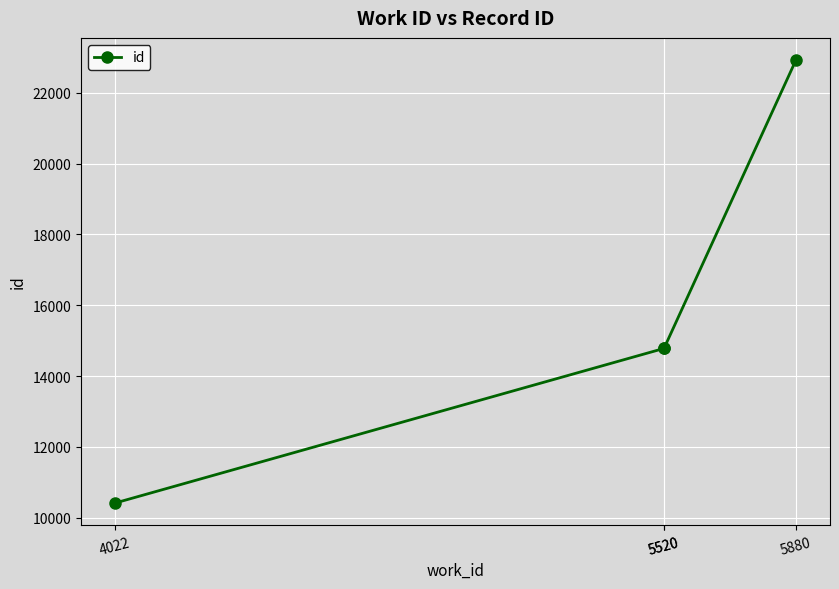

What is the ratio of the value at 5520 to the value at 5880?

0.6